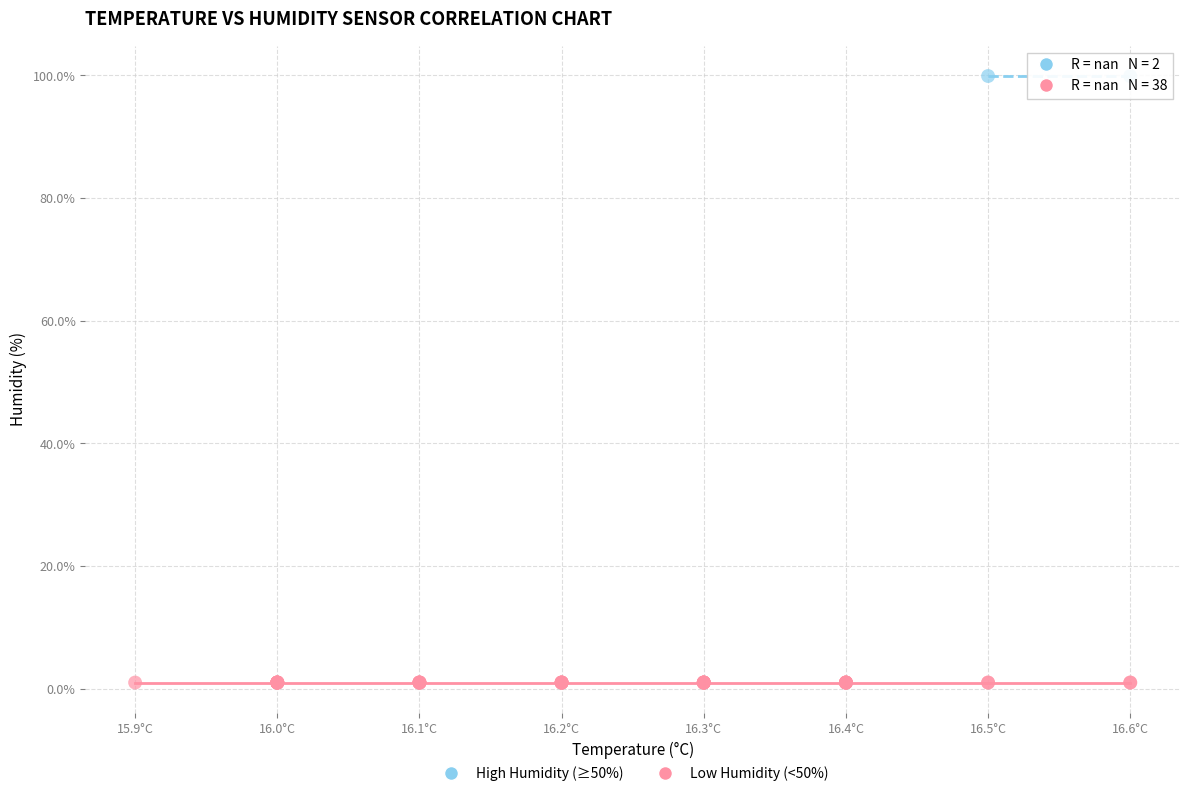

What are all the series names shown in the legend?

High Humidity (≥50%), Low Humidity (<50%)